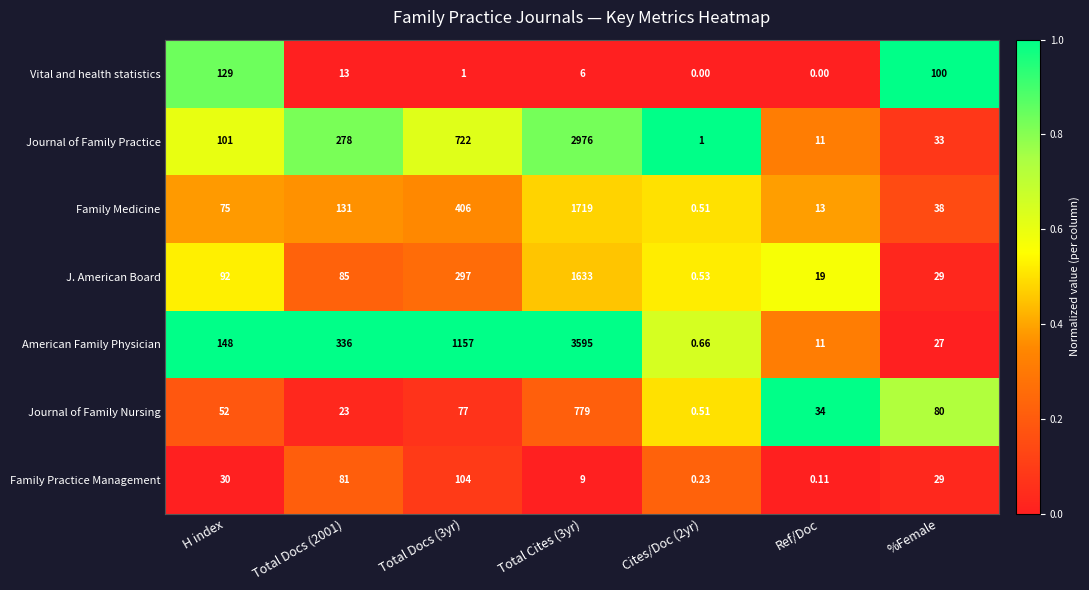

Rank the series by their maximum value, from lowest to highest.

Family Practice Management, Vital and health statistics, Journal of Family Nursing, J. American Board, Family Medicine, Journal of Family Practice, American Family Physician